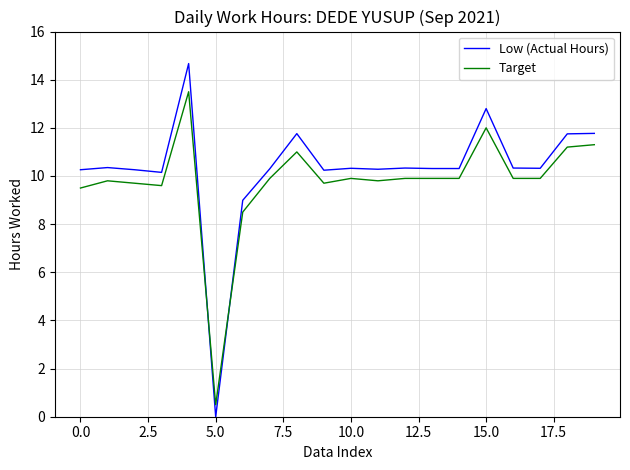

What is the maximum value for Target?

13.5